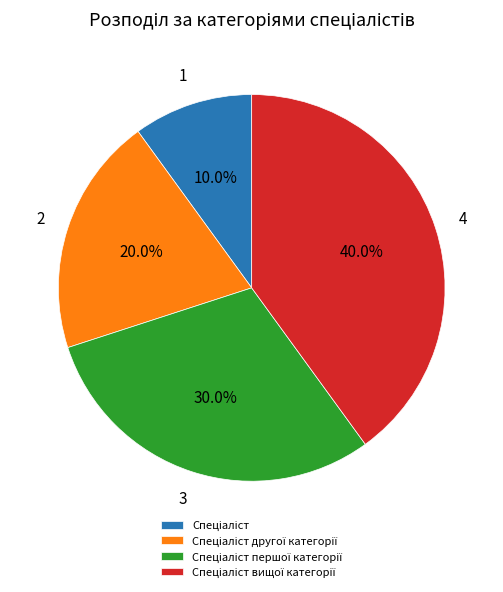

Is there any slice that represents more than half of the pie?

No